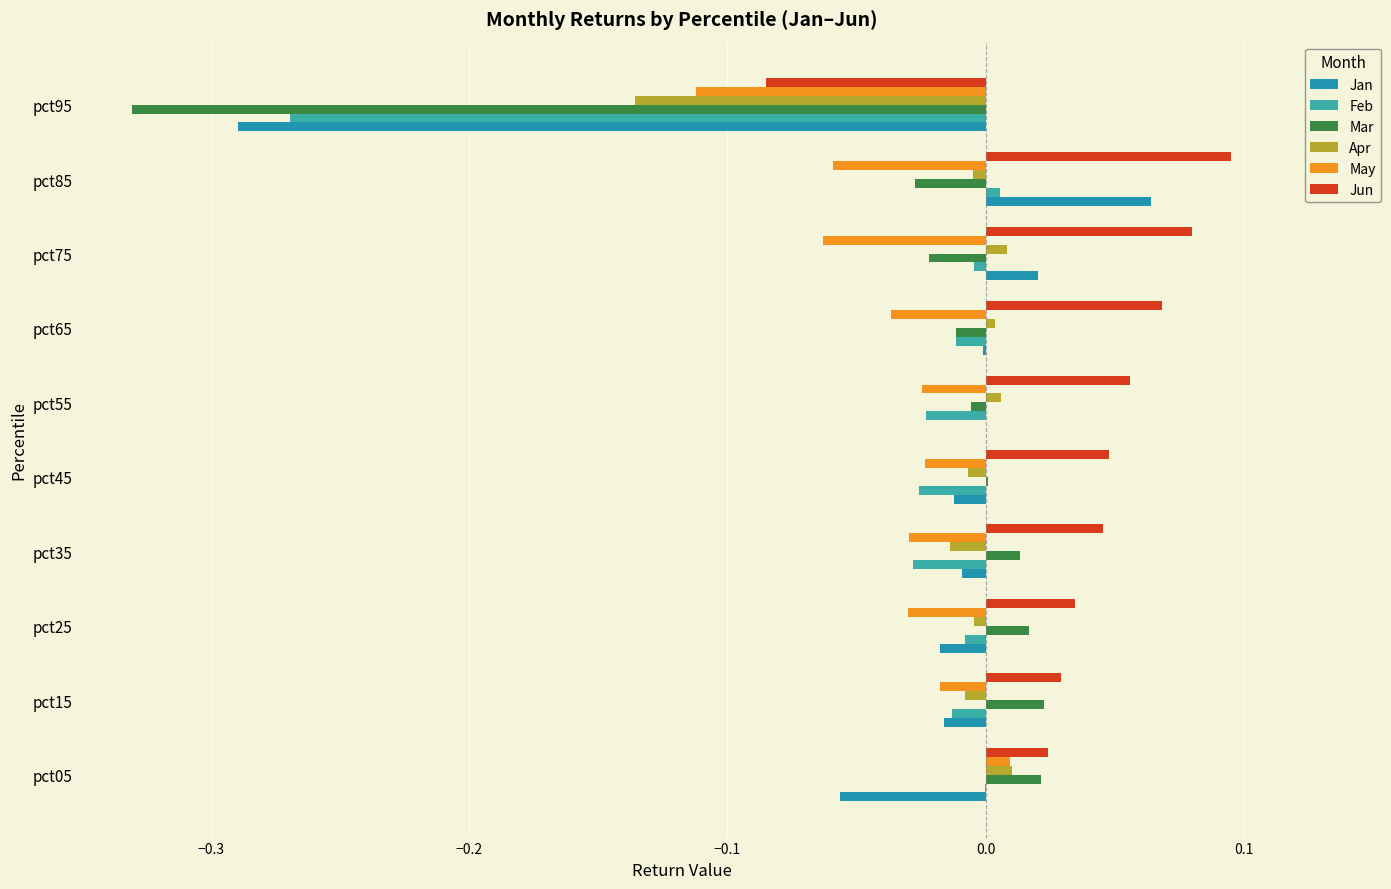

How many series are shown in this chart?

6